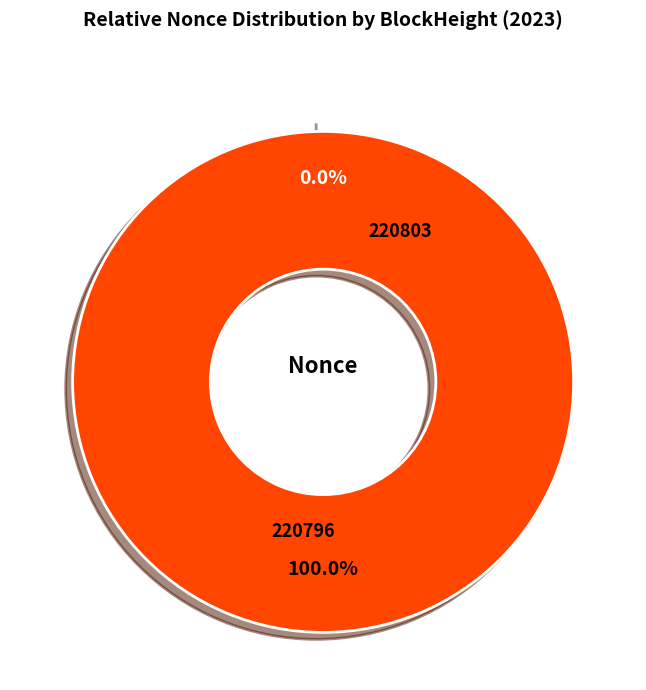

Combined, do 220803 and 220796 account for over 50%?

Yes